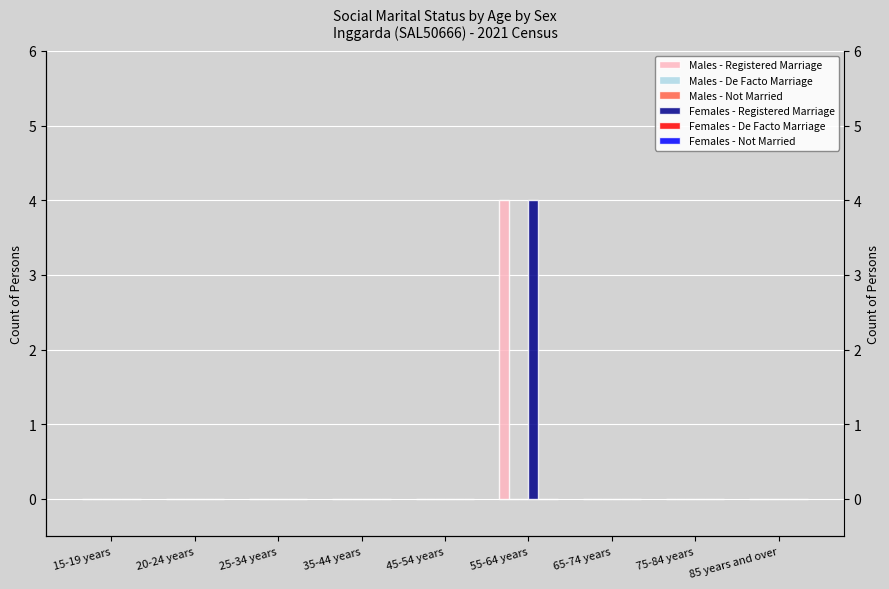

At which label is Females - Registered Marriage closest to 2?

15-19 years